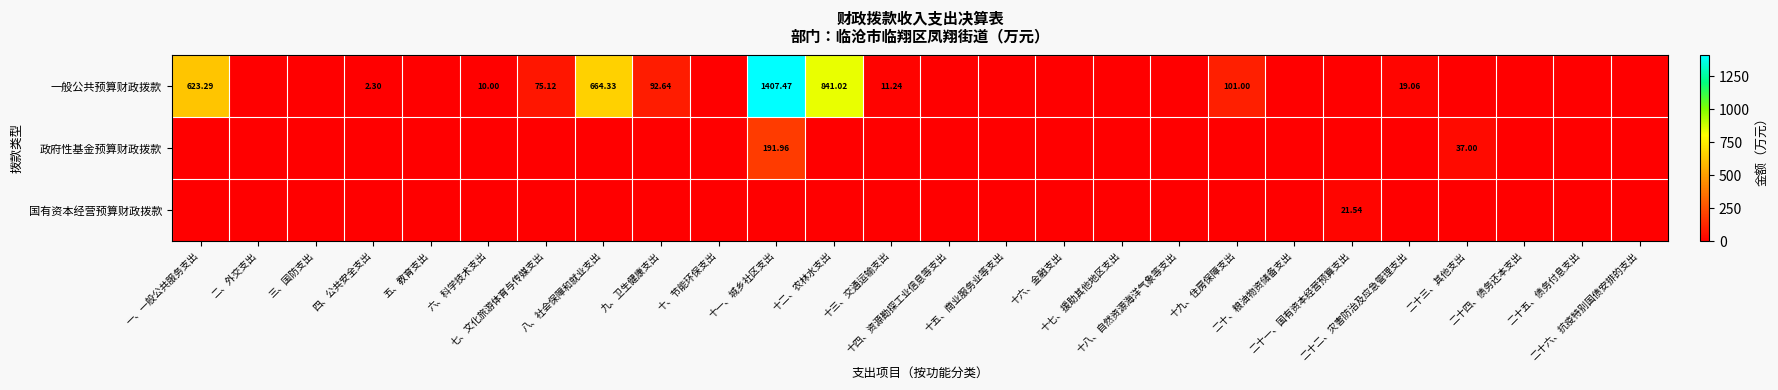

How many data points does each series have?

26